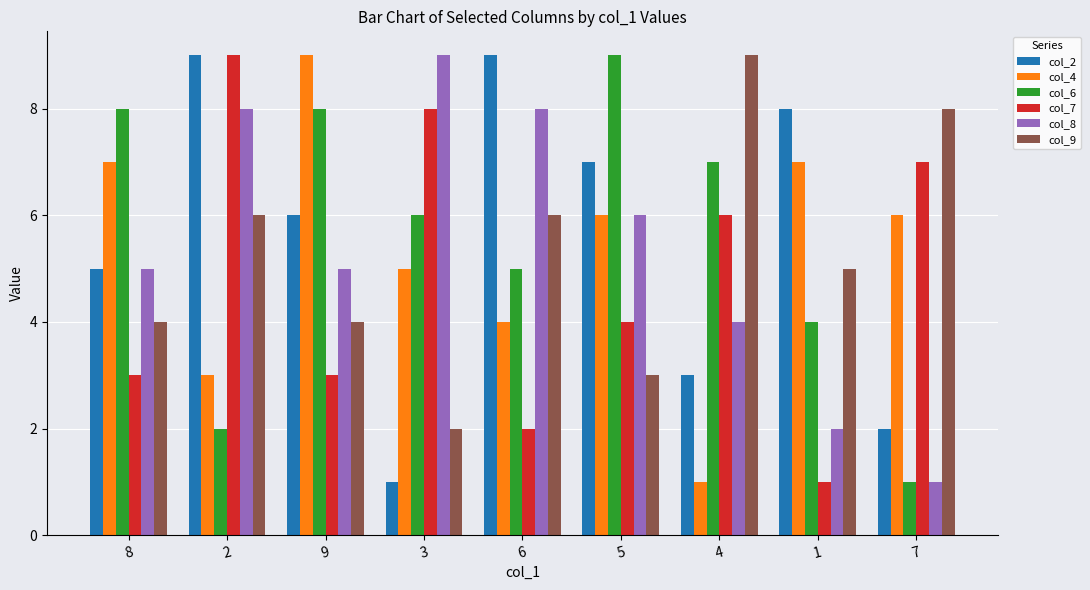

What is the maximum value shown in the chart?

9